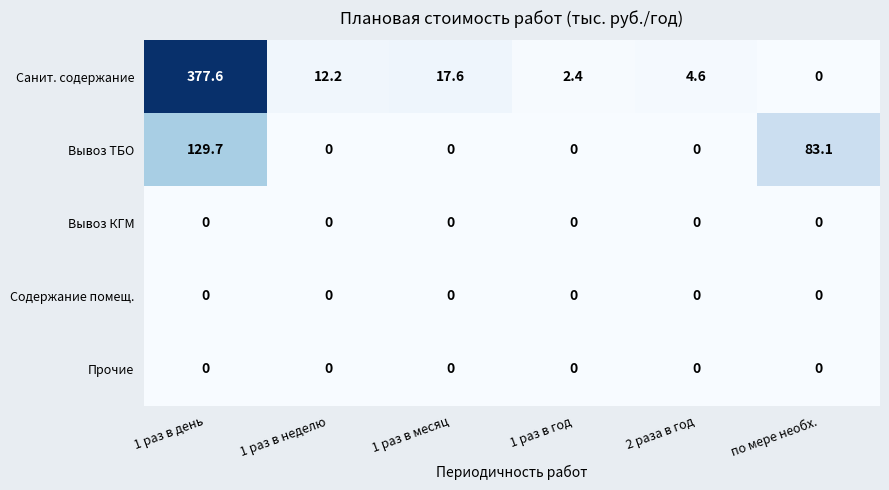

What is the sum of all Вывоз ТБО values?

212.8